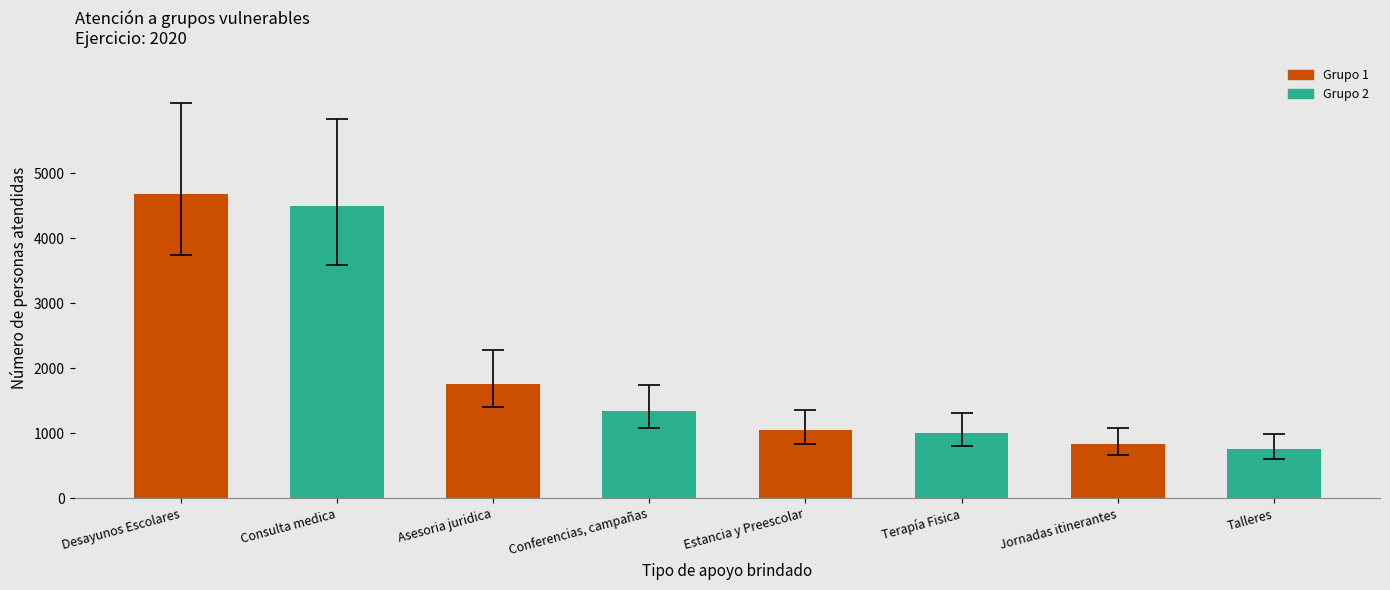

Where is the data nearest to the value 2387?

Asesoria juridica